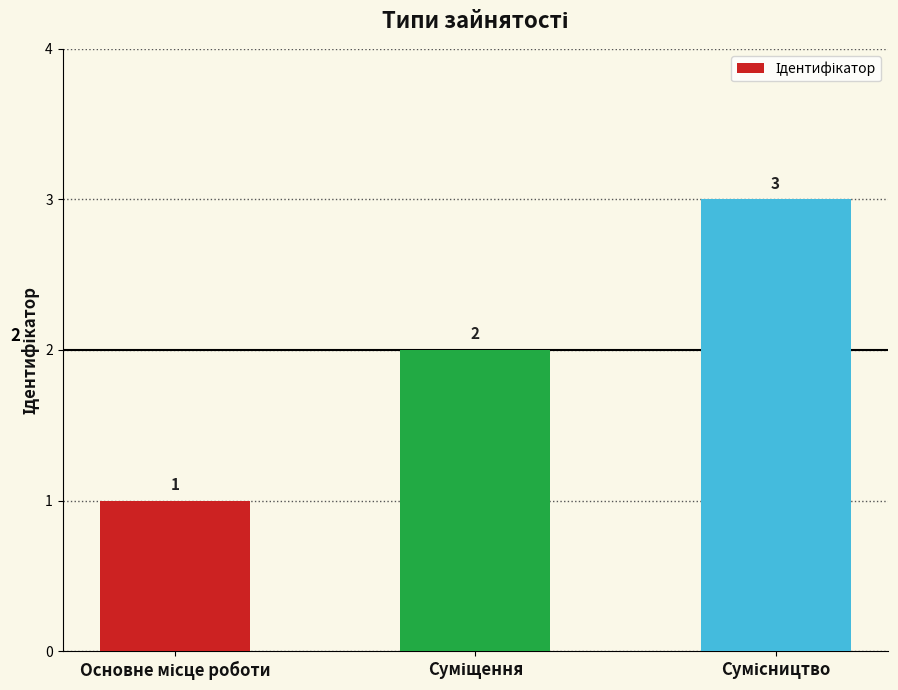

What is the value of the 1st bar from the left?

1